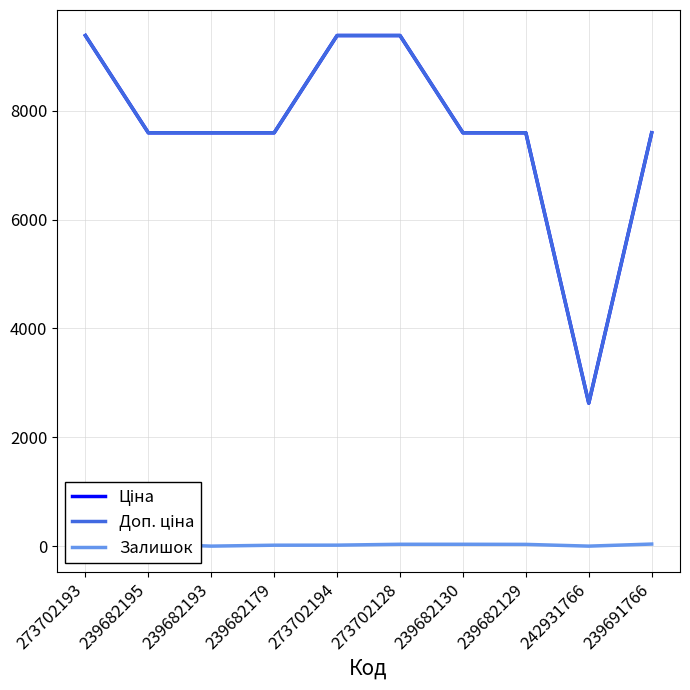

How many data points in Залишок are less than 32?

5